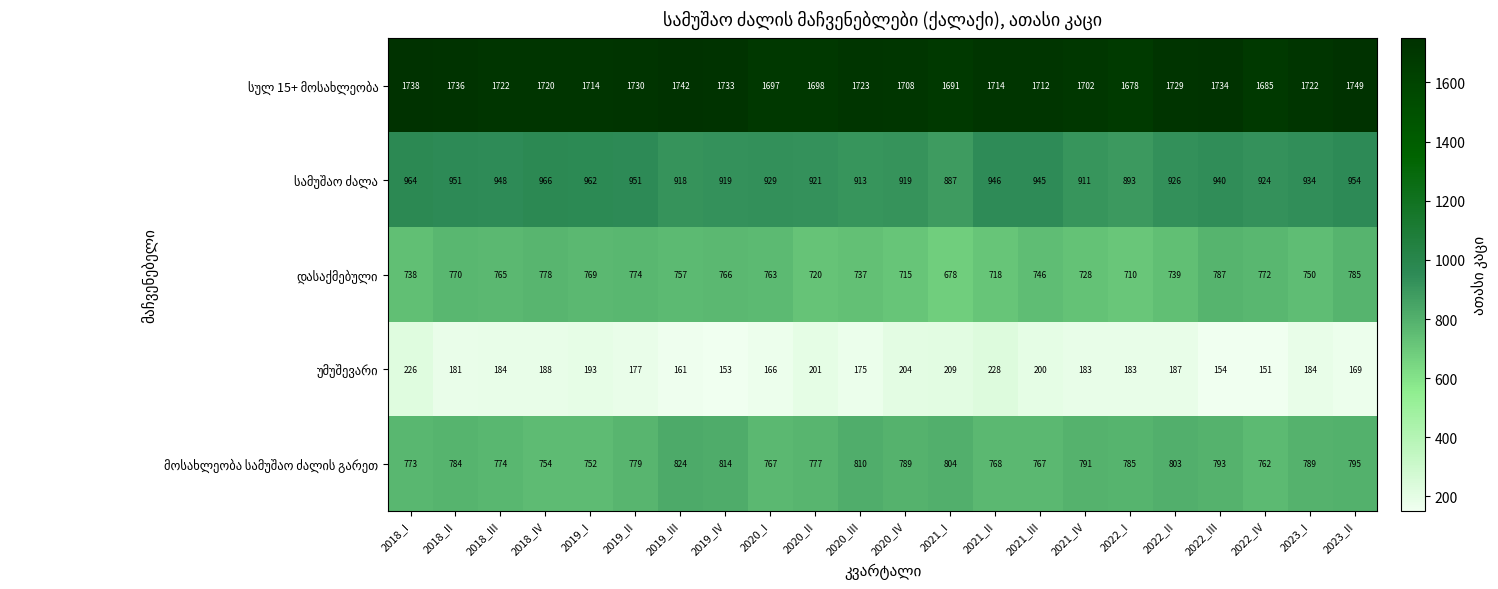

At which category is the sum across all series the highest?

2023_II